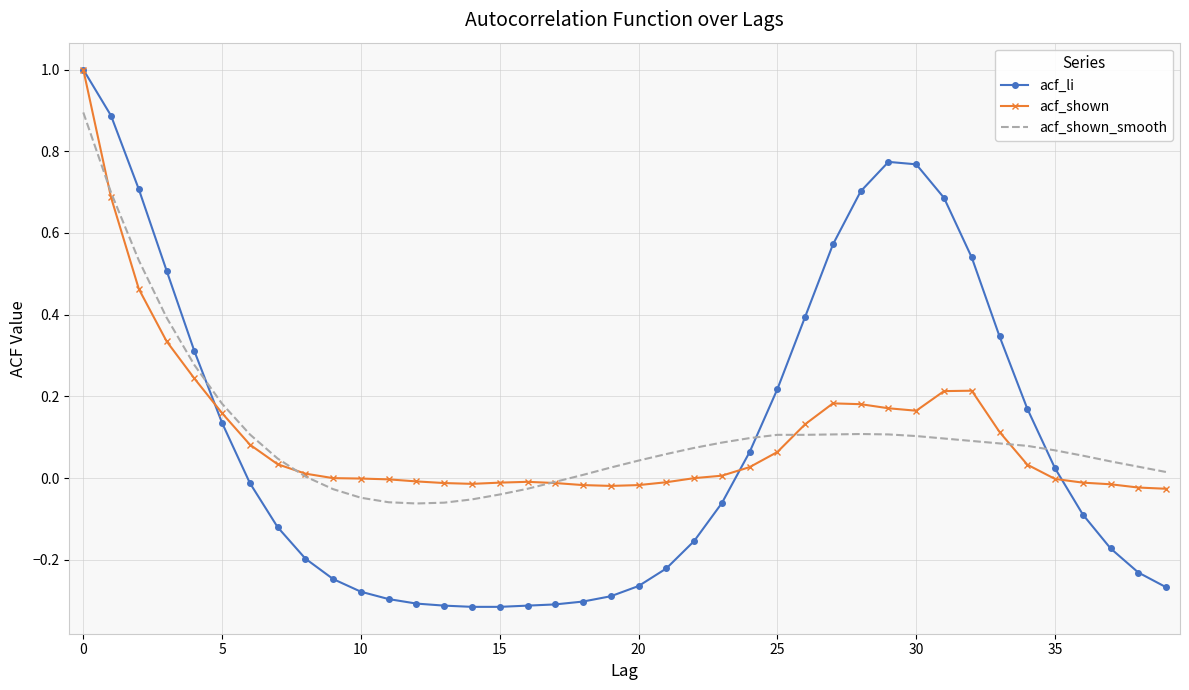

Which series has the largest range (max minus min)?

acf_li